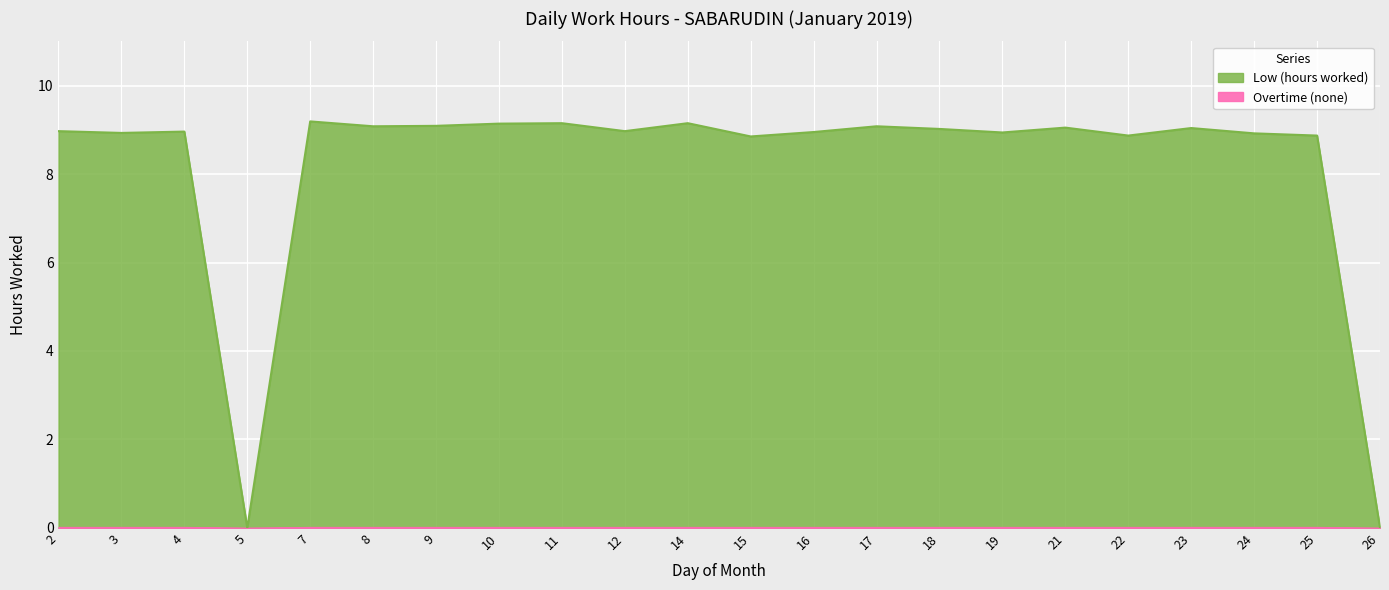

Rank the categories by value from lowest to highest.

5, 26, 15, 22, 25, 24, 3, 19, 16, 4, 2, 12, 18, 23, 21, 8, 17, 9, 10, 11, 14, 7